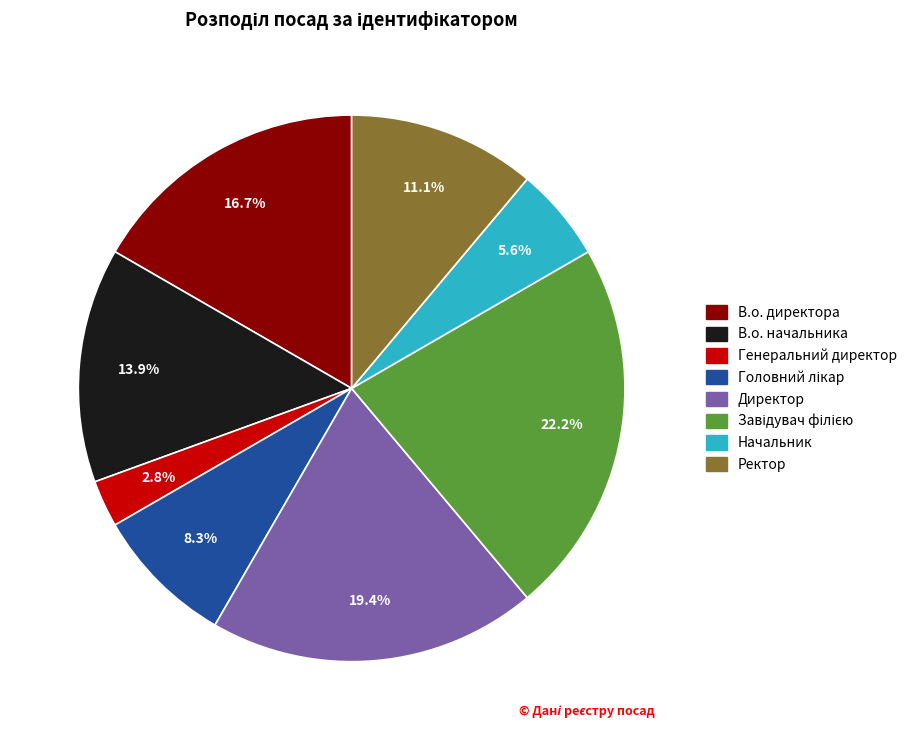

How many segments does this pie chart have?

8